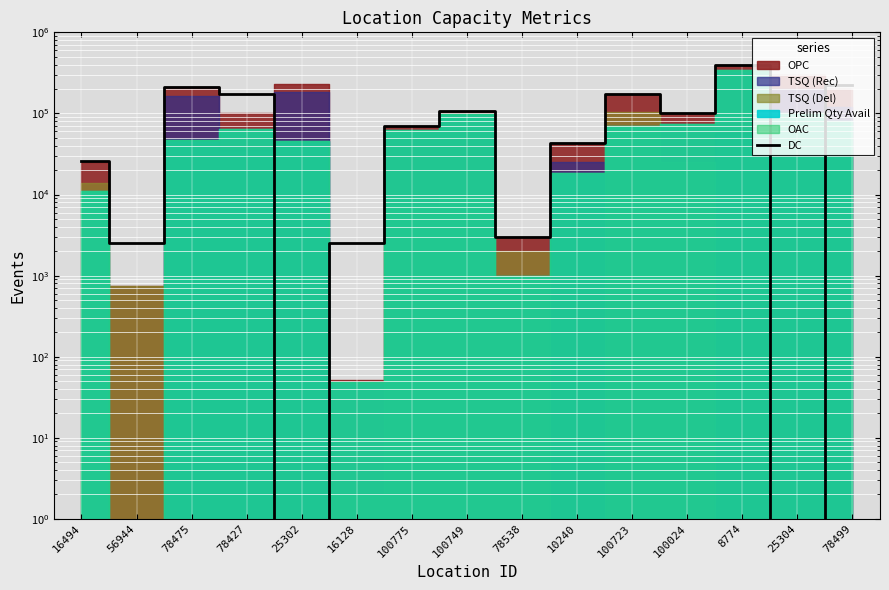

Which label corresponds to the smallest value in the chart?

25302